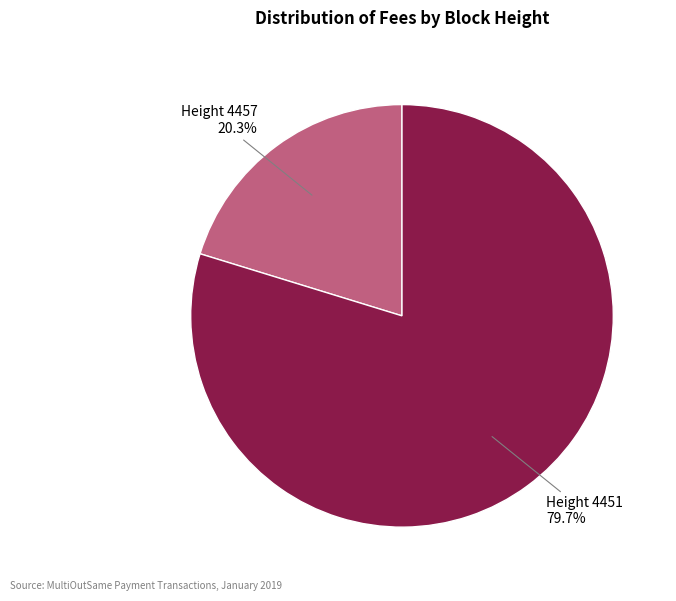

To the nearest percent, what is the difference between the largest and smallest slice percentages?

59%